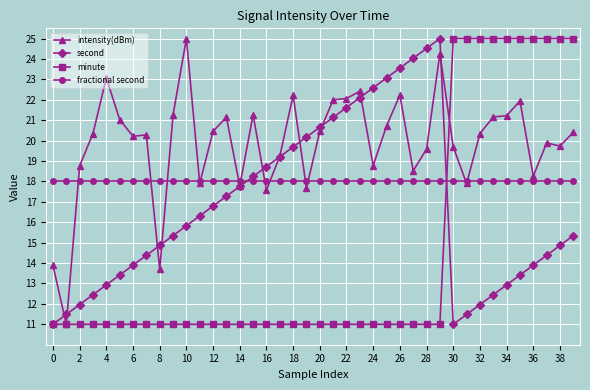

What is the minimum value shown in the chart?

11.0